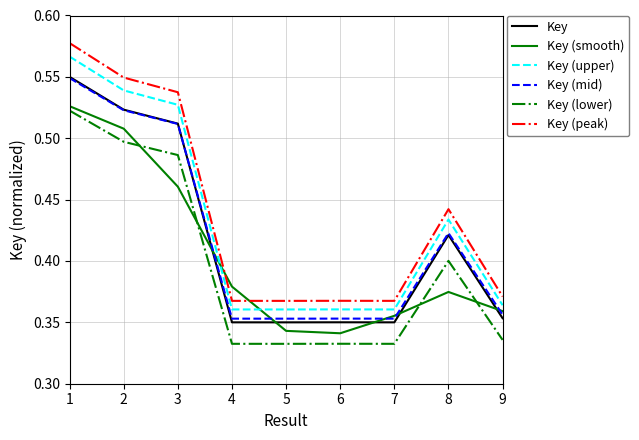

Is the value of Key (smooth) at 3 greater than the value of Key at 9?

Yes